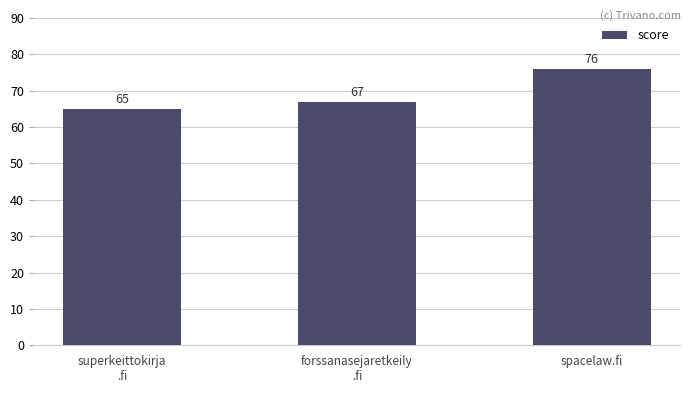

What is the average value?

69